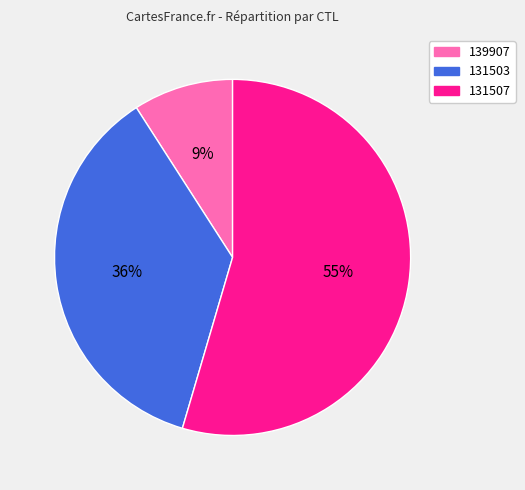

Does 131507 account for over 50% of the chart?

Yes